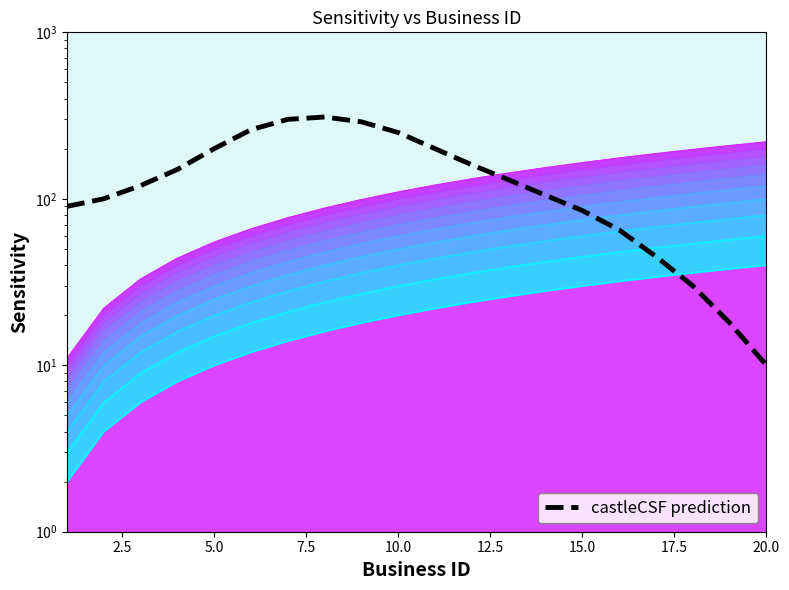

The value at 15 is 45. True or false?

False